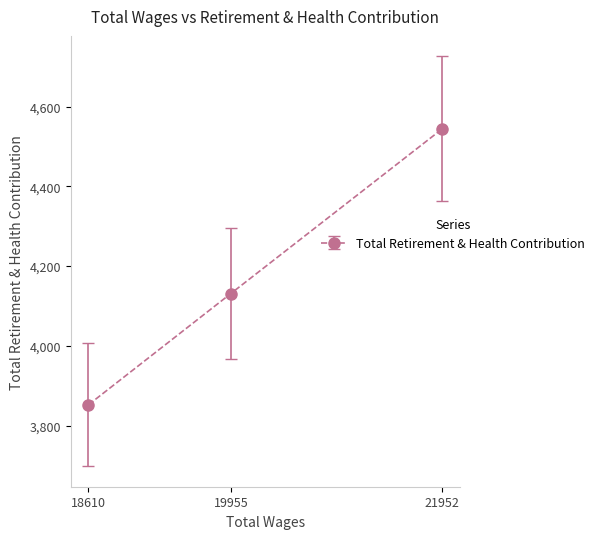

Which label corresponds to the largest value in the chart?

21952